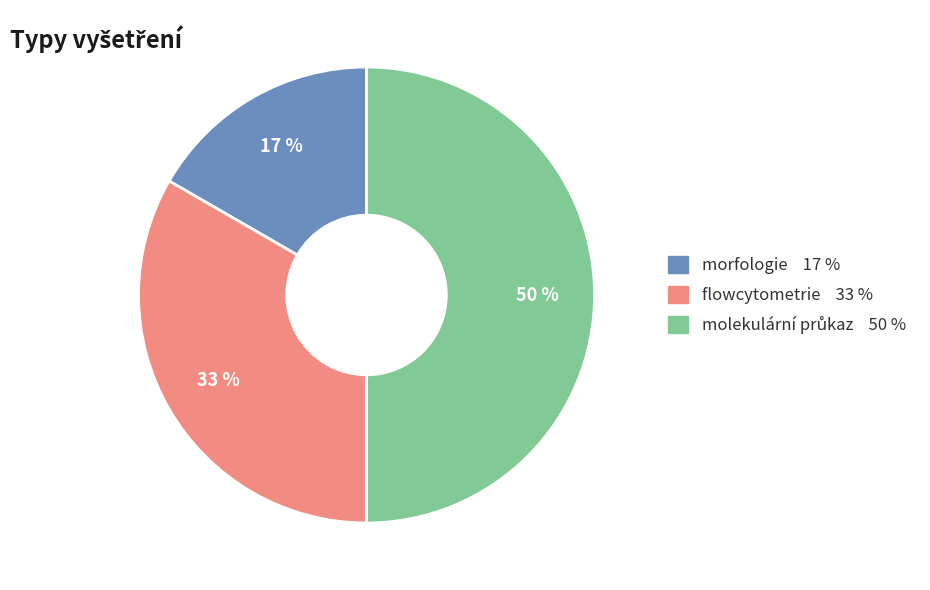

True or false: flowcytometrie accounts for 39% of the total.

False